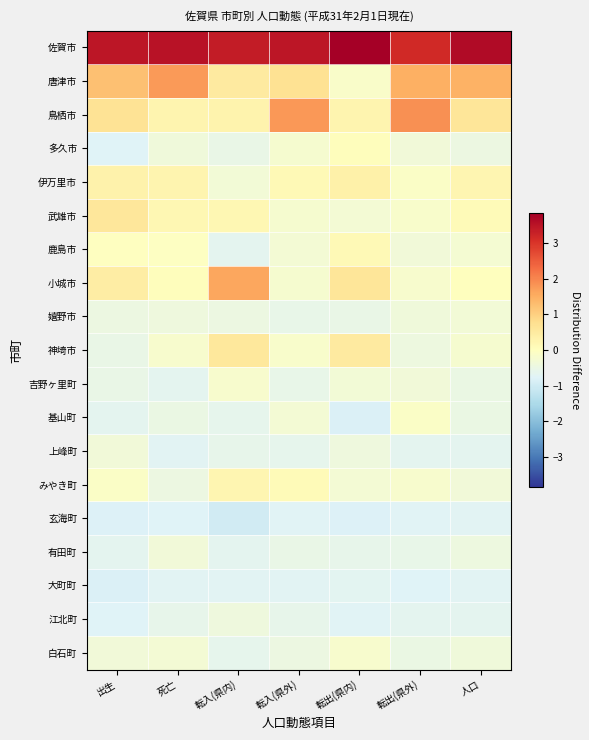

Reading left to right, extract all data points from this chart.

佐賀市: 出生=3.5	死亡=3.5	転入(県内)=3.4	転入(県外)=3.5	転出(県内)=3.8	転出(県外)=3.2	人口=3.7
唐津市: 出生=1.2	死亡=1.8	転入(県内)=0.5	転入(県外)=0.7	転出(県内)=-0.1	転出(県外)=1.5	人口=1.5
鳥栖市: 出生=0.7	死亡=0.3	転入(県内)=0.3	転入(県外)=1.8	転出(県内)=0.3	転出(県外)=1.9	人口=0.6
多久市: 出生=-0.8	死亡=-0.4	転入(県内)=-0.5	転入(県外)=-0.2	転出(県内)=0.1	転出(県外)=-0.3	人口=-0.5
伊万里市: 出生=0.3	死亡=0.2	転入(県内)=-0.3	転入(県外)=0.1	転出(県内)=0.3	転出(県外)=-0.1	人口=0.2
武雄市: 出生=0.6	死亡=0.2	転入(県内)=0.2	転入(県外)=-0.2	転出(県内)=-0.3	転出(県外)=-0.2	人口=0.1
鹿島市: 出生=-0.0	死亡=-0.1	転入(県内)=-0.7	転入(県外)=-0.3	転出(県内)=0.1	転出(県外)=-0.3	人口=-0.3
小城市: 出生=0.4	死亡=0.1	転入(県内)=1.6	転入(県外)=-0.2	転出(県内)=0.6	転出(県外)=-0.2	人口=0.0
嬉野市: 出生=-0.5	死亡=-0.4	転入(県内)=-0.5	転入(県外)=-0.5	転出(県内)=-0.5	転出(県外)=-0.4	人口=-0.3
神埼市: 出生=-0.5	死亡=-0.2	転入(県内)=0.6	転入(県外)=-0.2	転出(県内)=0.5	転出(県外)=-0.4	人口=-0.2
吉野ヶ里町: 出生=-0.5	死亡=-0.7	転入(県内)=-0.2	転入(県外)=-0.5	転出(県内)=-0.3	転出(県外)=-0.3	人口=-0.5
基山町: 出生=-0.7	死亡=-0.5	転入(県内)=-0.6	転入(県外)=-0.3	転出(県内)=-0.8	転出(県外)=-0.1	人口=-0.5
上峰町: 出生=-0.4	死亡=-0.7	転入(県内)=-0.6	転入(県外)=-0.6	転出(県内)=-0.4	転出(県外)=-0.7	人口=-0.6
みやき町: 出生=-0.1	死亡=-0.5	転入(県内)=0.2	転入(県外)=0.1	転出(県内)=-0.3	転出(県外)=-0.2	人口=-0.3
玄海町: 出生=-0.8	死亡=-0.8	転入(県内)=-1.0	転入(県外)=-0.7	転出(県内)=-0.8	転出(県外)=-0.7	人口=-0.7
有田町: 出生=-0.7	死亡=-0.3	転入(県内)=-0.7	転入(県外)=-0.5	転出(県内)=-0.6	転出(県外)=-0.6	人口=-0.4
大町町: 出生=-0.8	死亡=-0.7	転入(県内)=-0.7	転入(県外)=-0.7	転出(県内)=-0.7	転出(県外)=-0.8	人口=-0.7
江北町: 出生=-0.8	死亡=-0.6	転入(県内)=-0.4	転入(県外)=-0.6	転出(県内)=-0.7	転出(県外)=-0.6	人口=-0.6
白石町: 出生=-0.4	死亡=-0.3	転入(県内)=-0.6	転入(県外)=-0.5	転出(県内)=-0.2	転出(県外)=-0.5	人口=-0.4